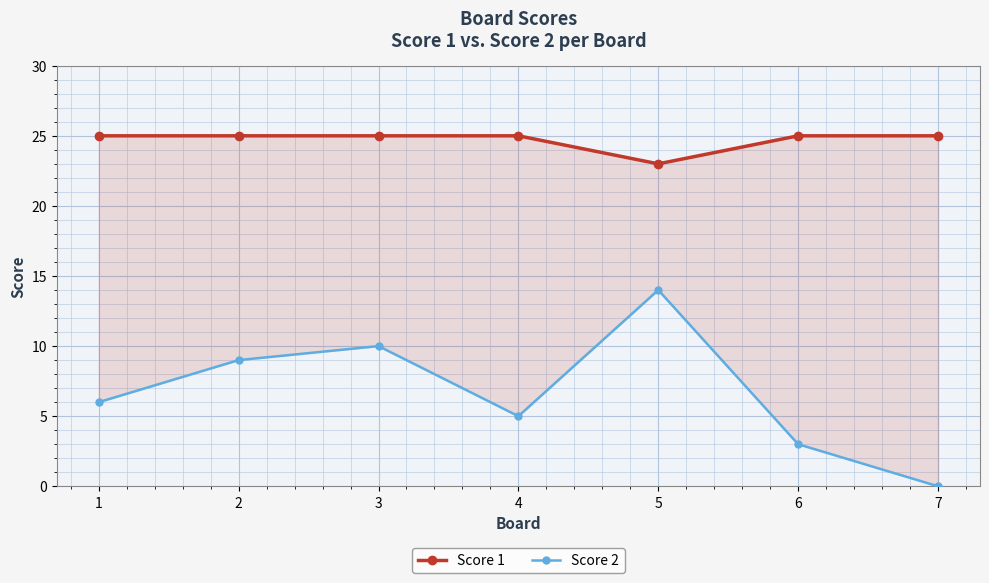

At which category does Score 2 reach its first local peak?

3